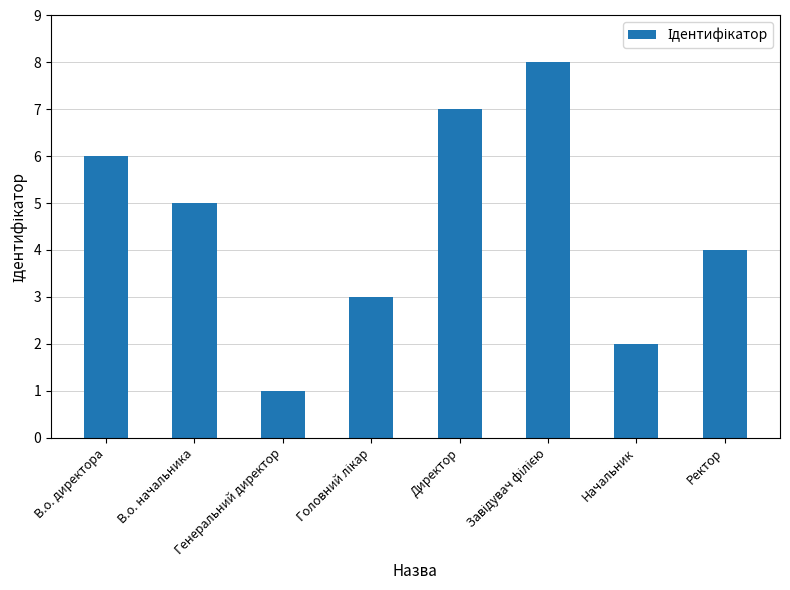

What is the difference between the second highest and second lowest values?

5